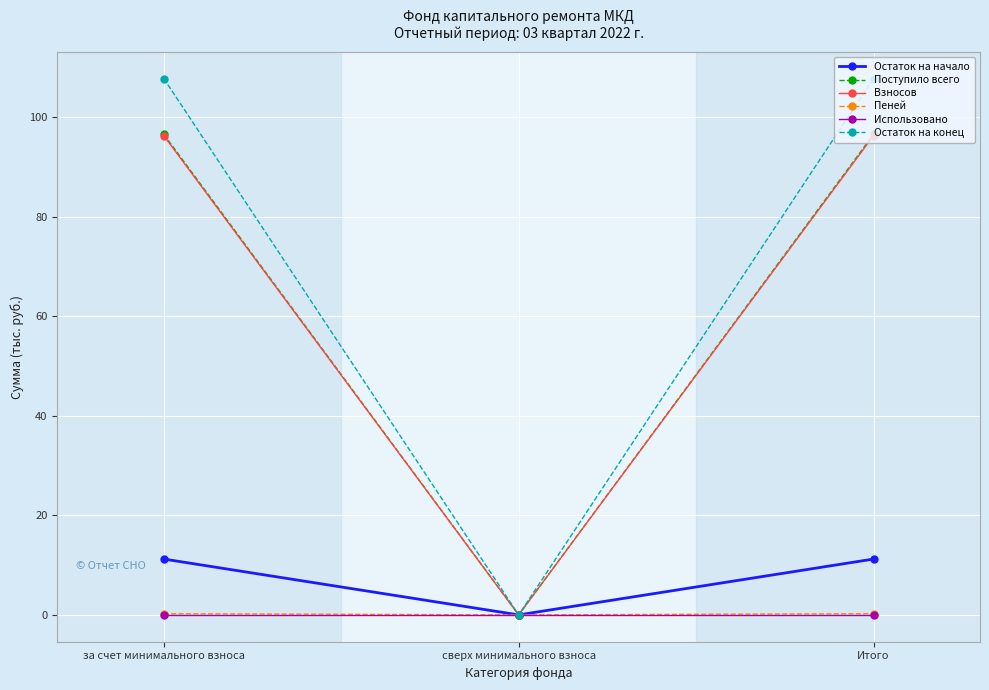

What are all the series names shown in the legend?

Остаток на начало, Поступило всего, Взносов, Пеней, Использовано, Остаток на конец